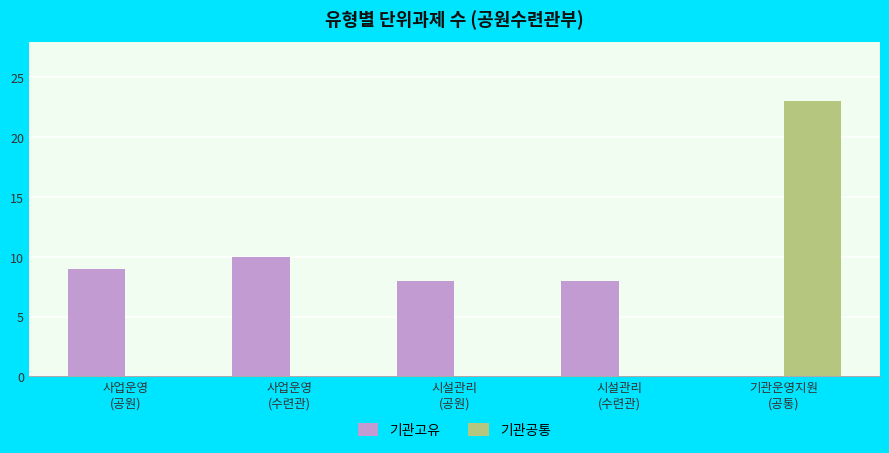

What is the total value across all series at 사업운영
(공원)?

9